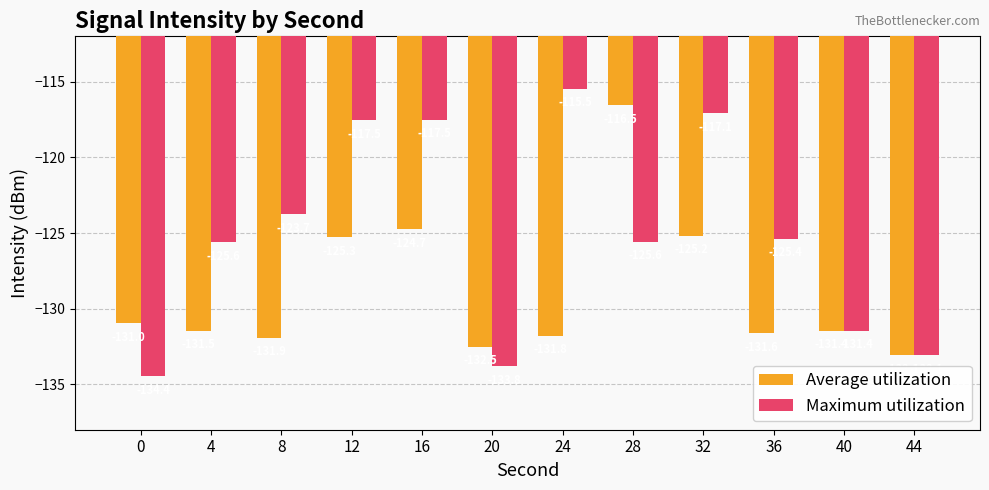

Which series has the widest spread of values?

Maximum utilization